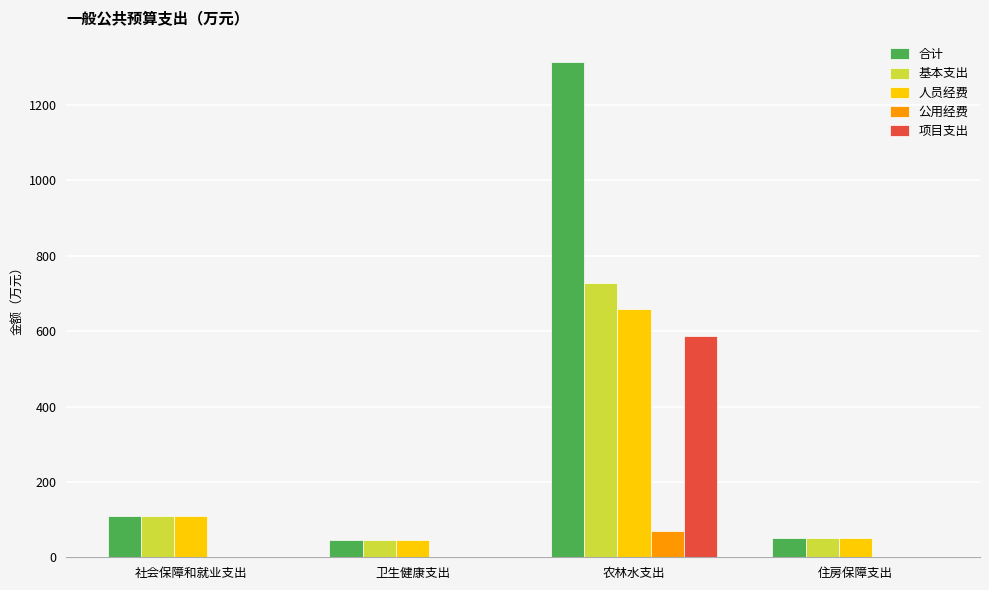

True or false: 基本支出 has a value of 108.6 at 社会保障和就业支出.

True